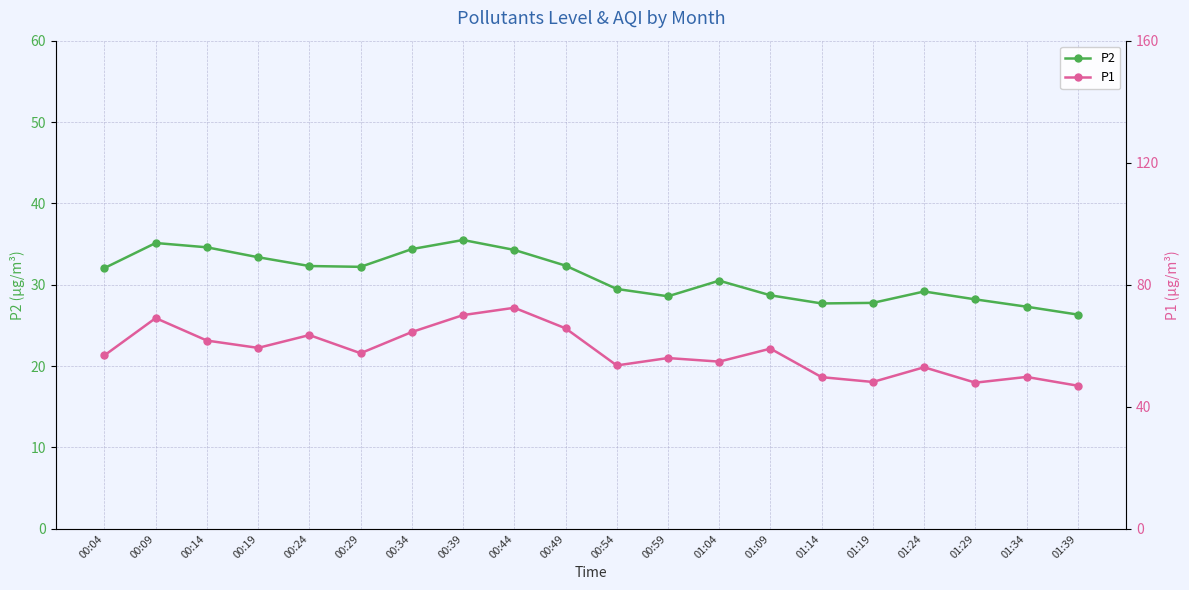

At 00:49, list the series in order from largest to smallest.

P1, P2